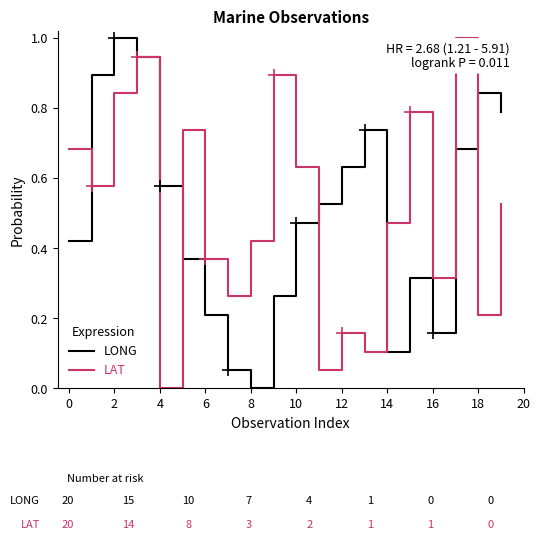

What is the greatest value displayed?

1.0